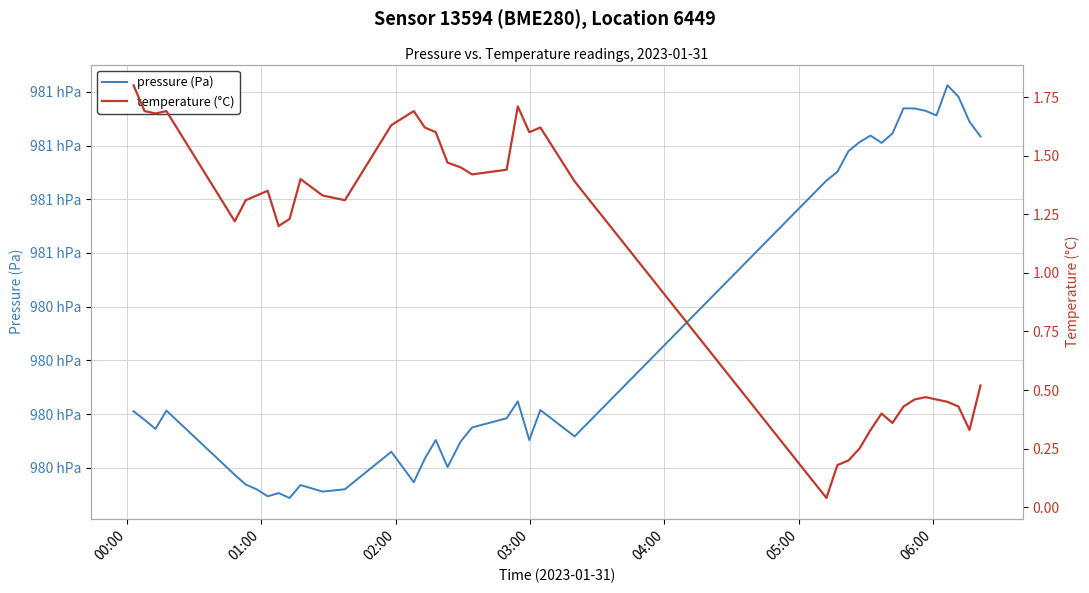

True or false: temperature (°C) has more than 2 interior local peaks.

True